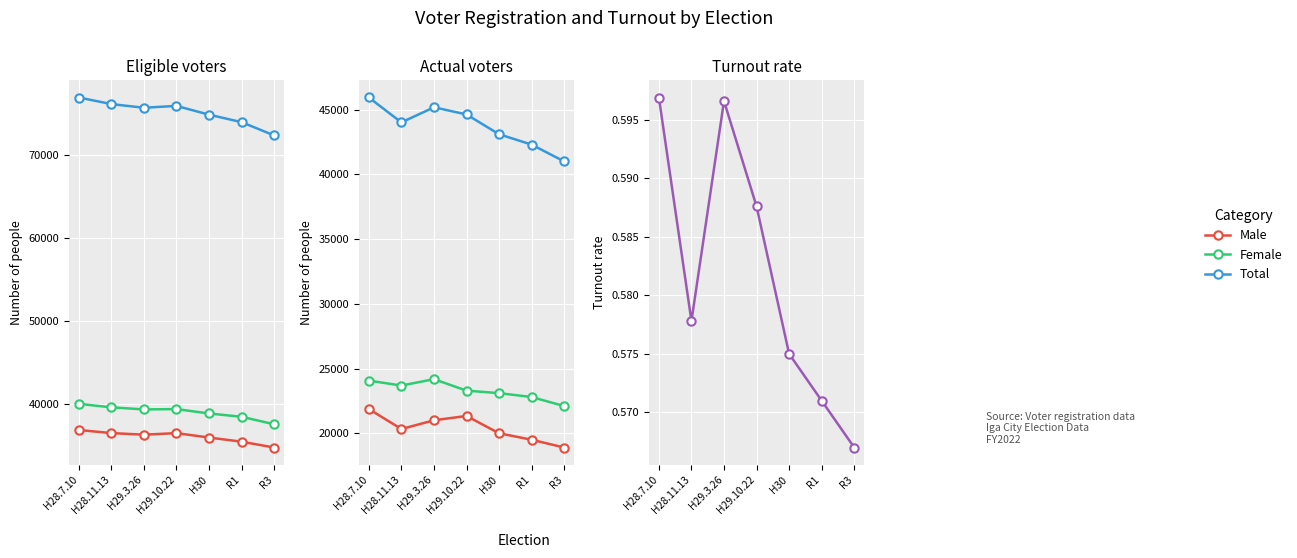

What is the value of the Male voters point at the 3rd from the left?

21003